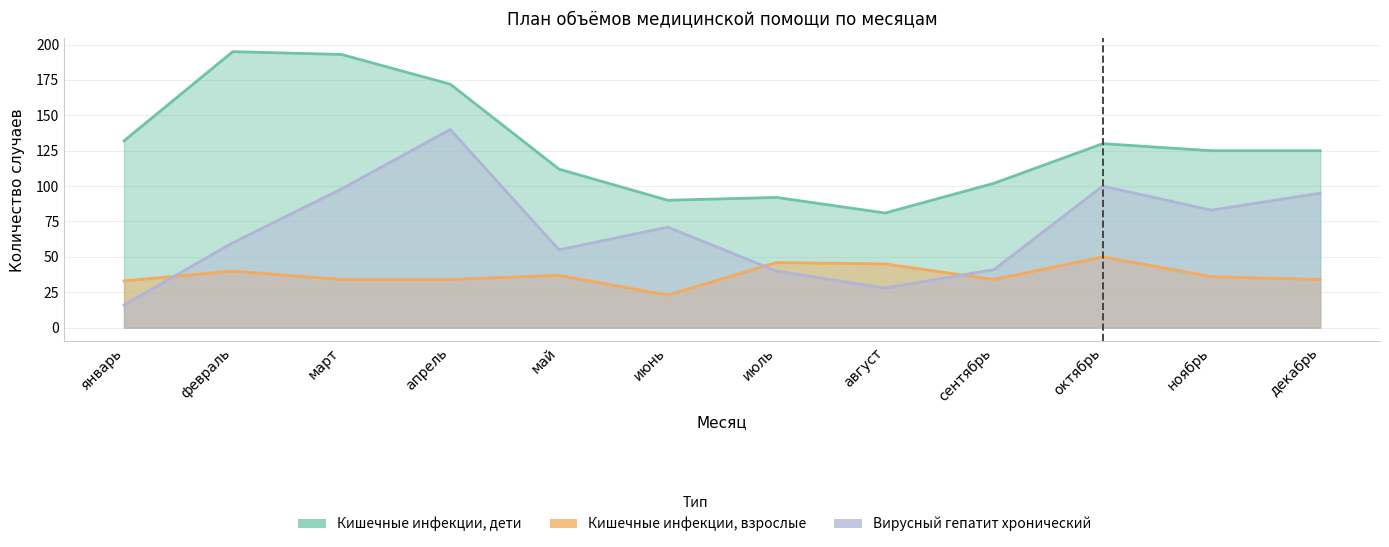

True or false: Кишечные инфекции, дети has a value of 130 at октябрь.

True